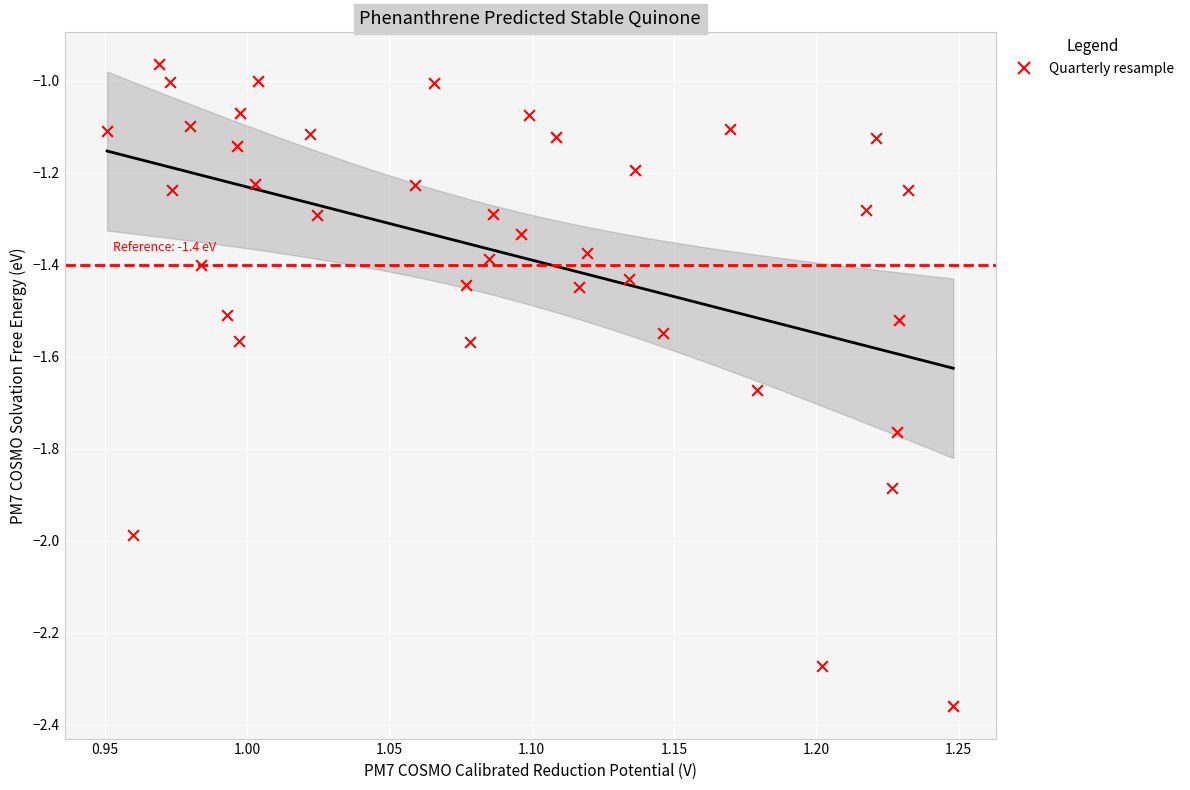

What is the range of X values (max minus min)?

0.3